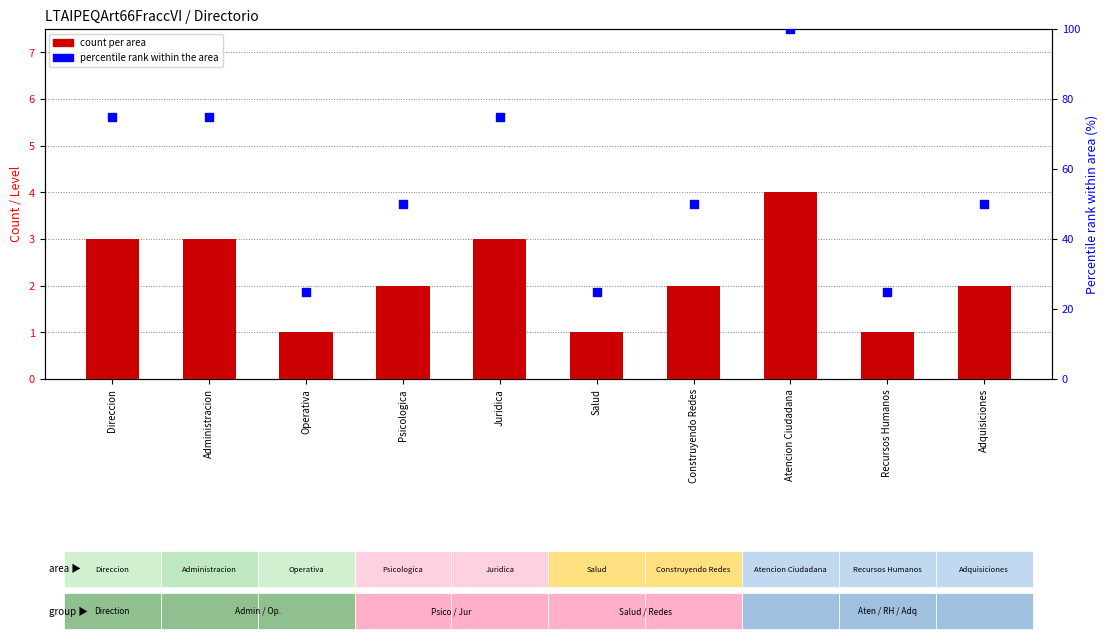

Which series has the widest spread of Y values?

percentile rank within the area